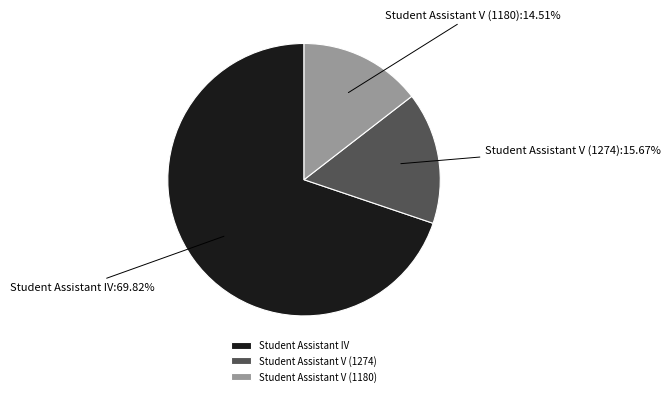

Is it true that Student Assistant V (1180) is 15% of the pie?

True